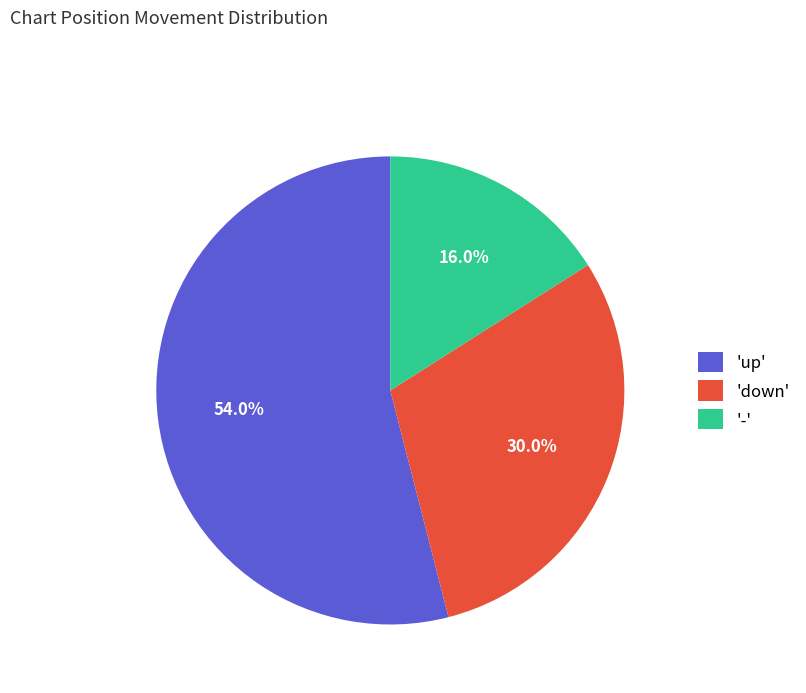

Count the number of slices in the pie.

3